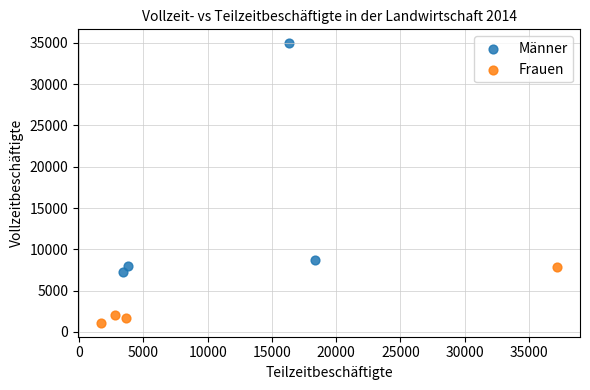

Which series reaches the minimum Y coordinate?

Frauen